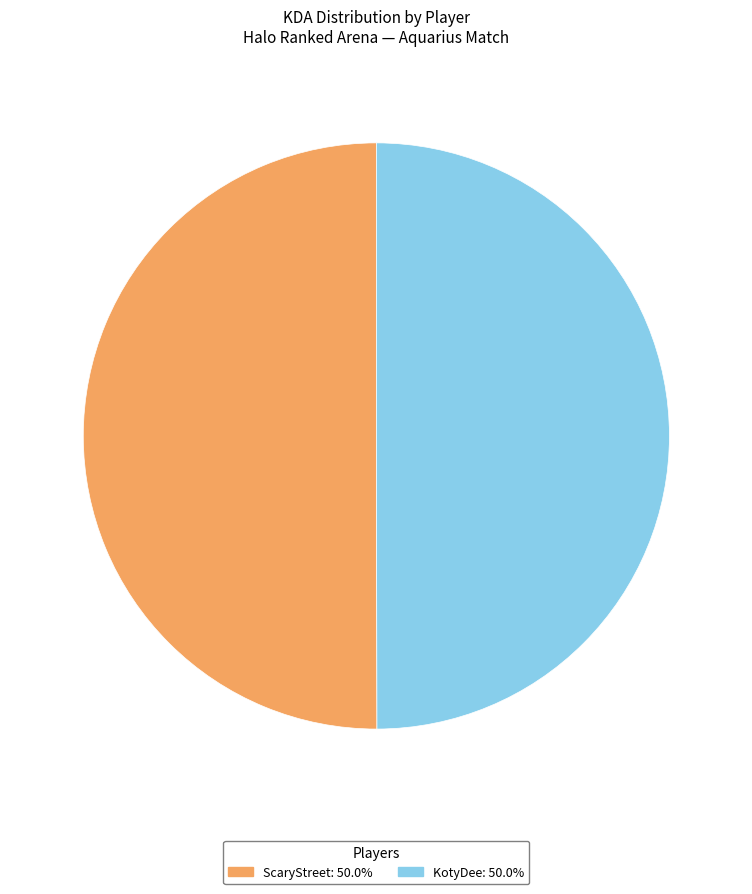

Approximately how many times larger is the value at KotyDee: 50.0% compared to ScaryStreet: 50.0%?

1.0